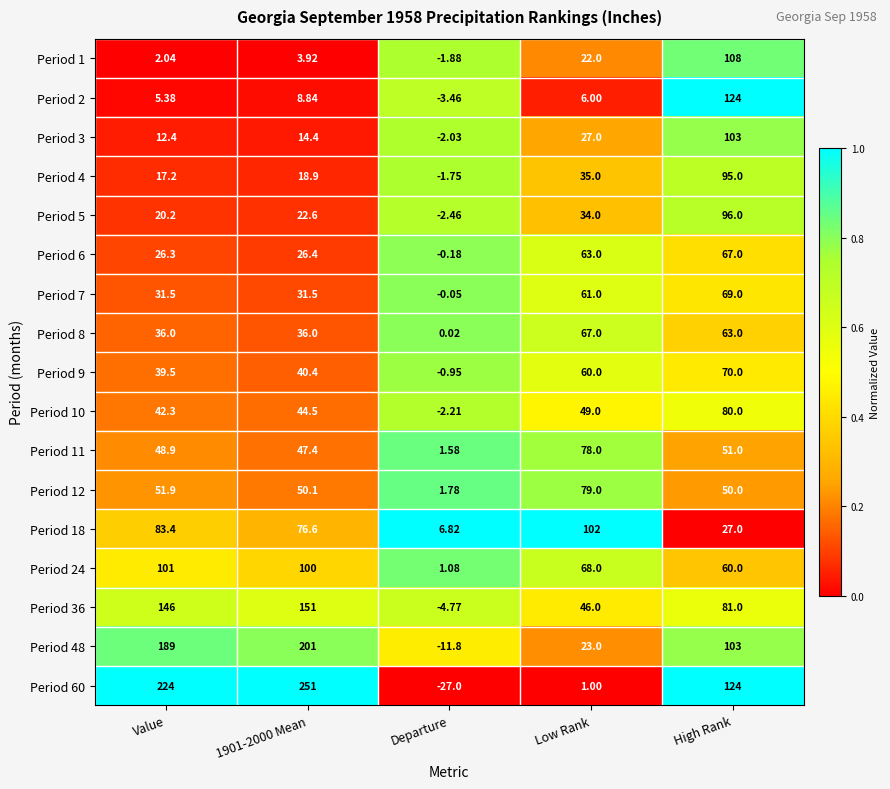

At which label does Period 60 first exceed 124?

Value